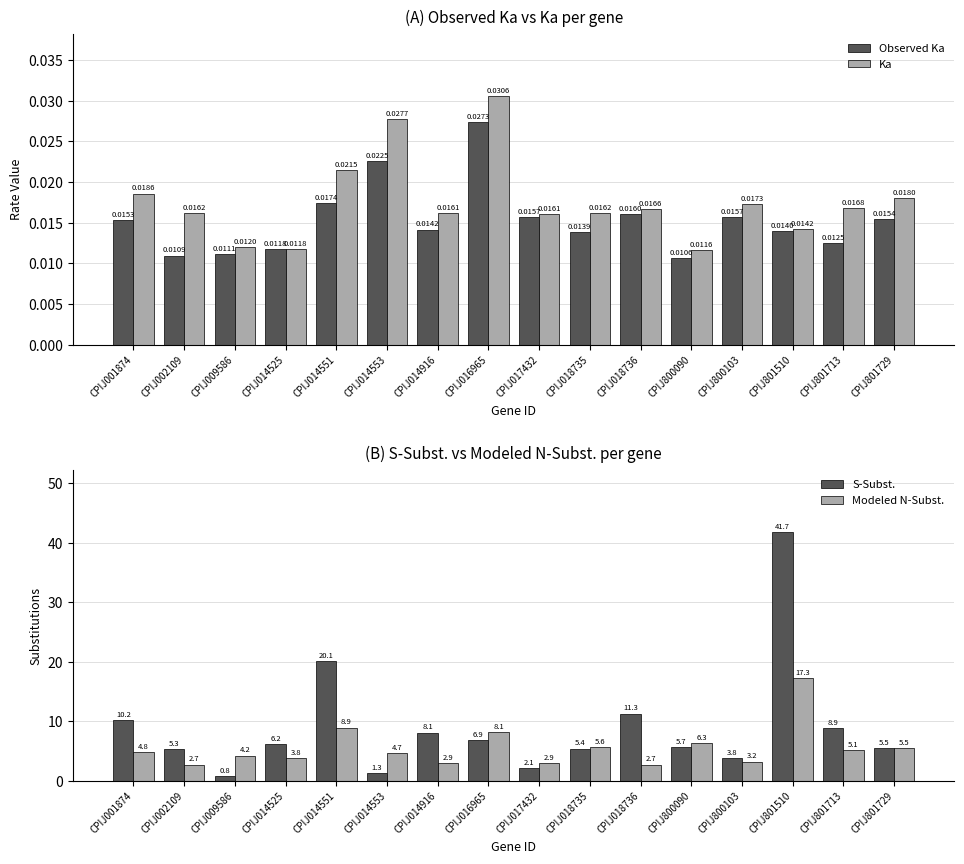

What is the value of the Modeled N-Subst. bar at the 12th from the left?

6.3